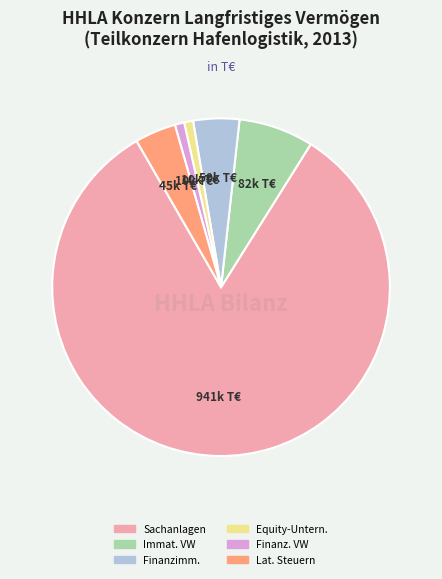

Is there a majority slice in this chart?

Yes